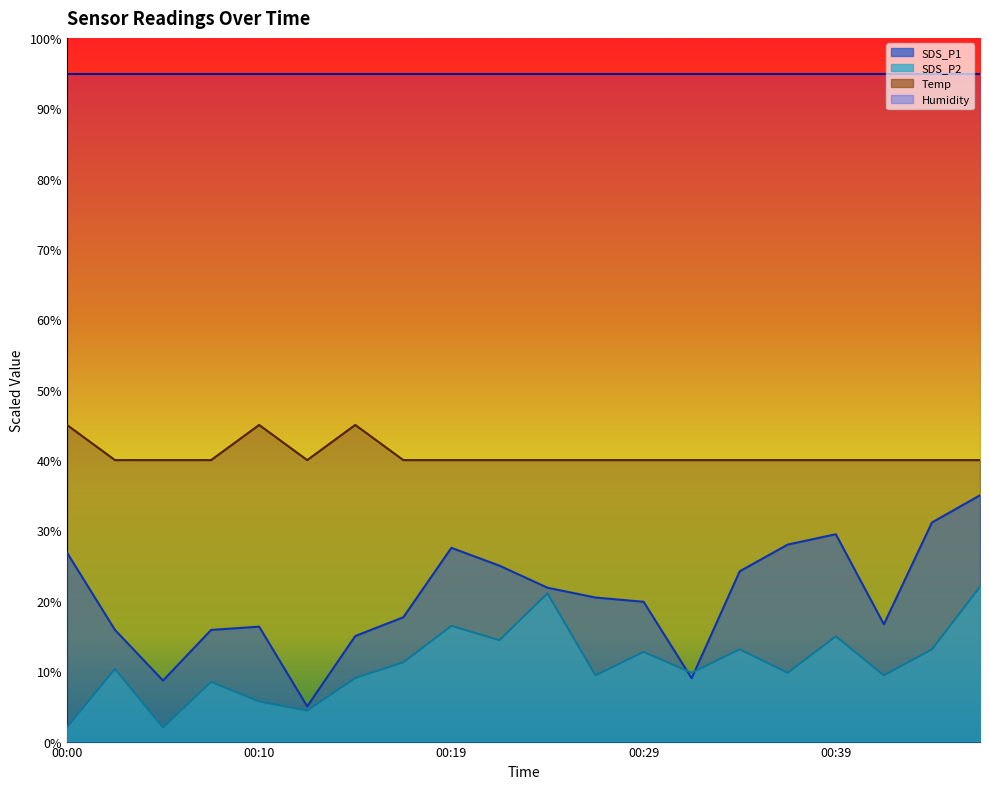

How many data points in SDS_P2 are above 10?

10